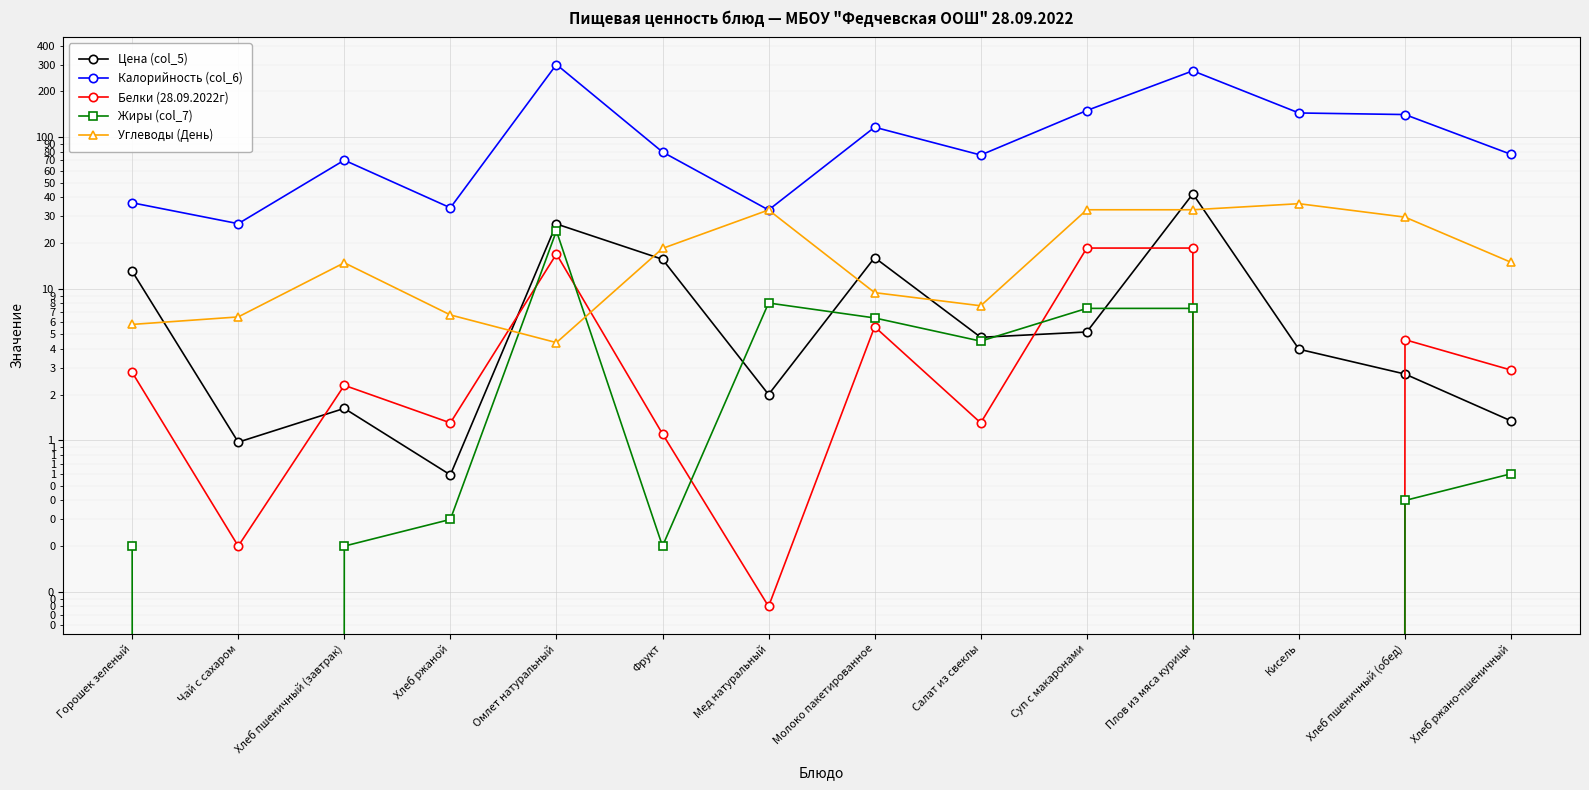

Is this an area chart (filled region under the line)?

No